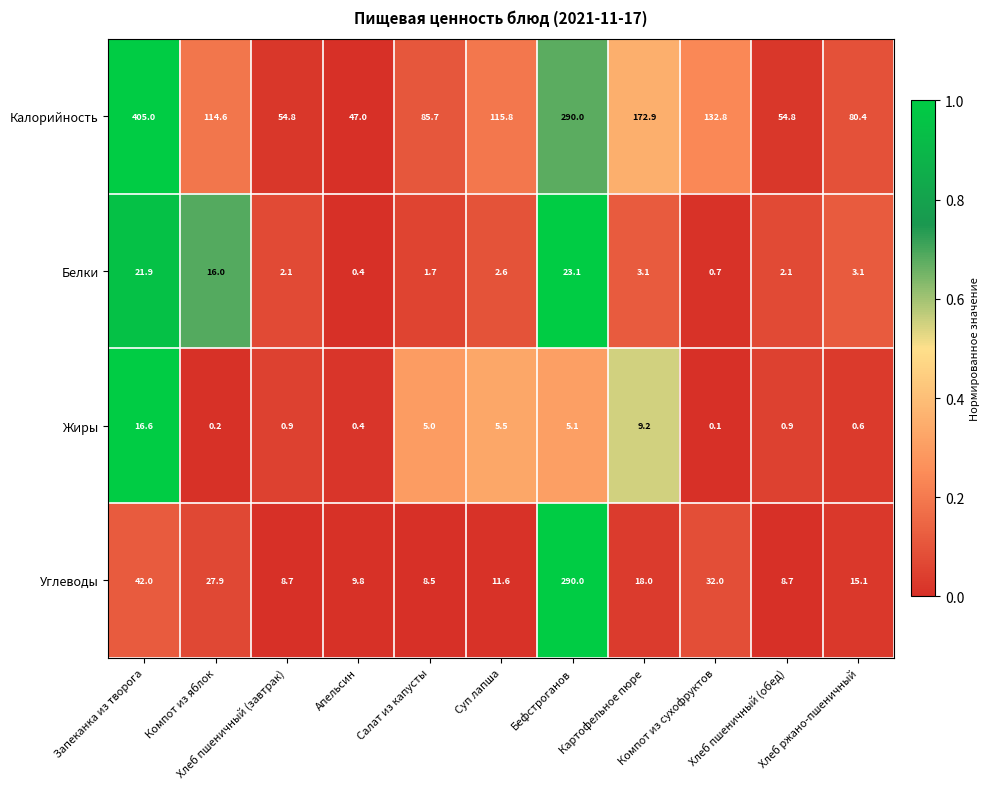

Between Запеканка из творога and Хлеб ржано-пшеничный, which series saw the biggest shift?

Калорийность